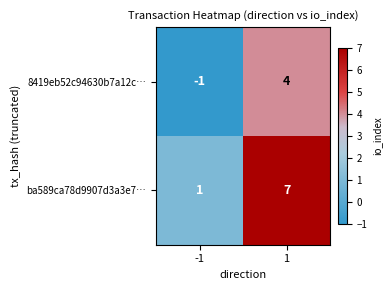

What is the spread (max minus min) of values at 1?

3